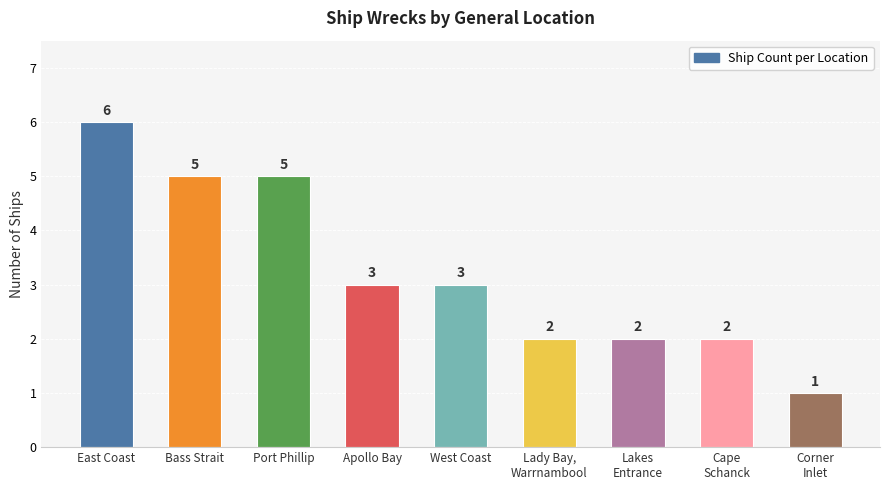

Approximately how many times larger is the value at East Coast compared to Bass Strait?

1.2